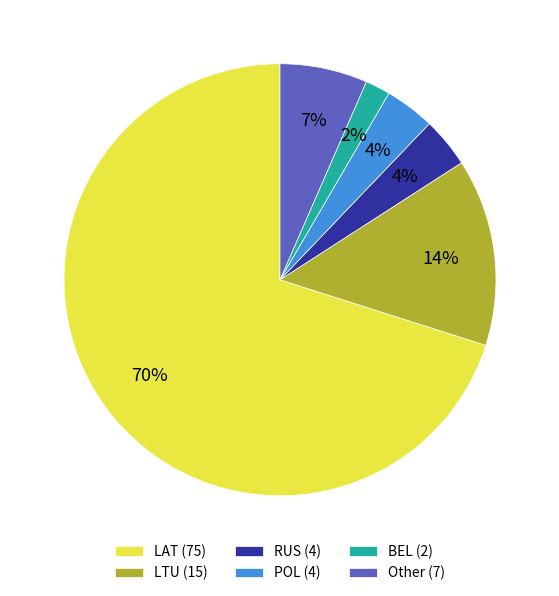

What percentage is the POL slice, to the nearest percent?

4%